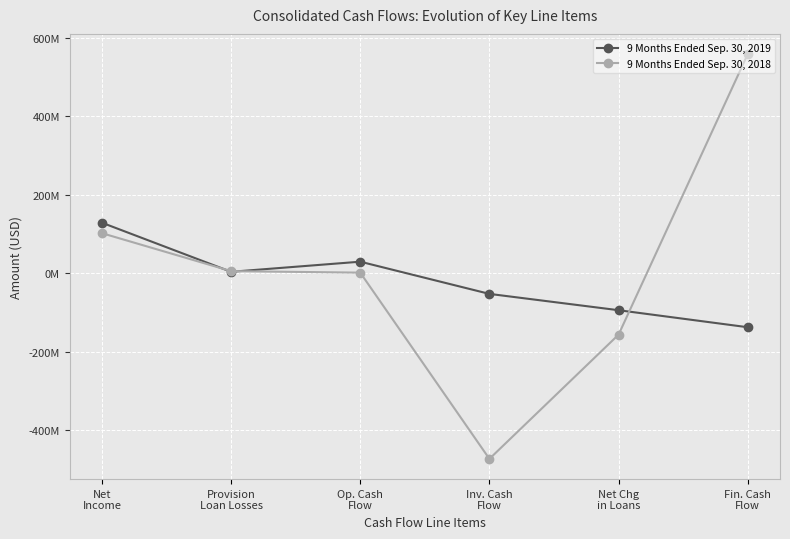

What are all the series names shown in the legend?

9 Months Ended Sep. 30, 2019, 9 Months Ended Sep. 30, 2018